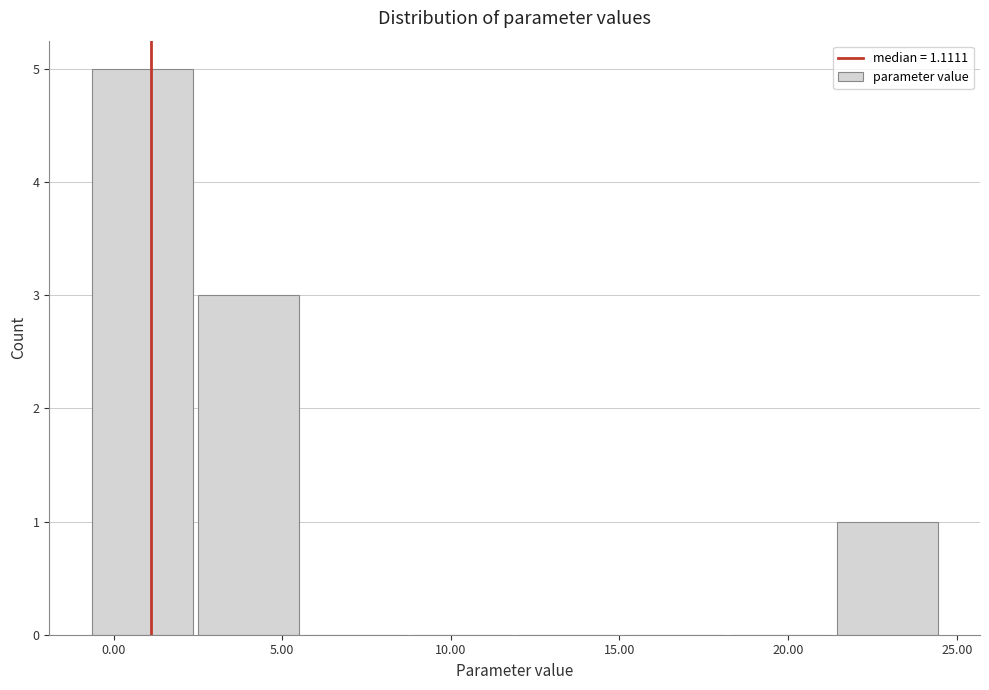

What is the height of the bar covering 2.5 to 5.5 on the x-axis? Neither the bar edges nor the heights are printed on the chart, so give them approximately, as read against the axes.

3